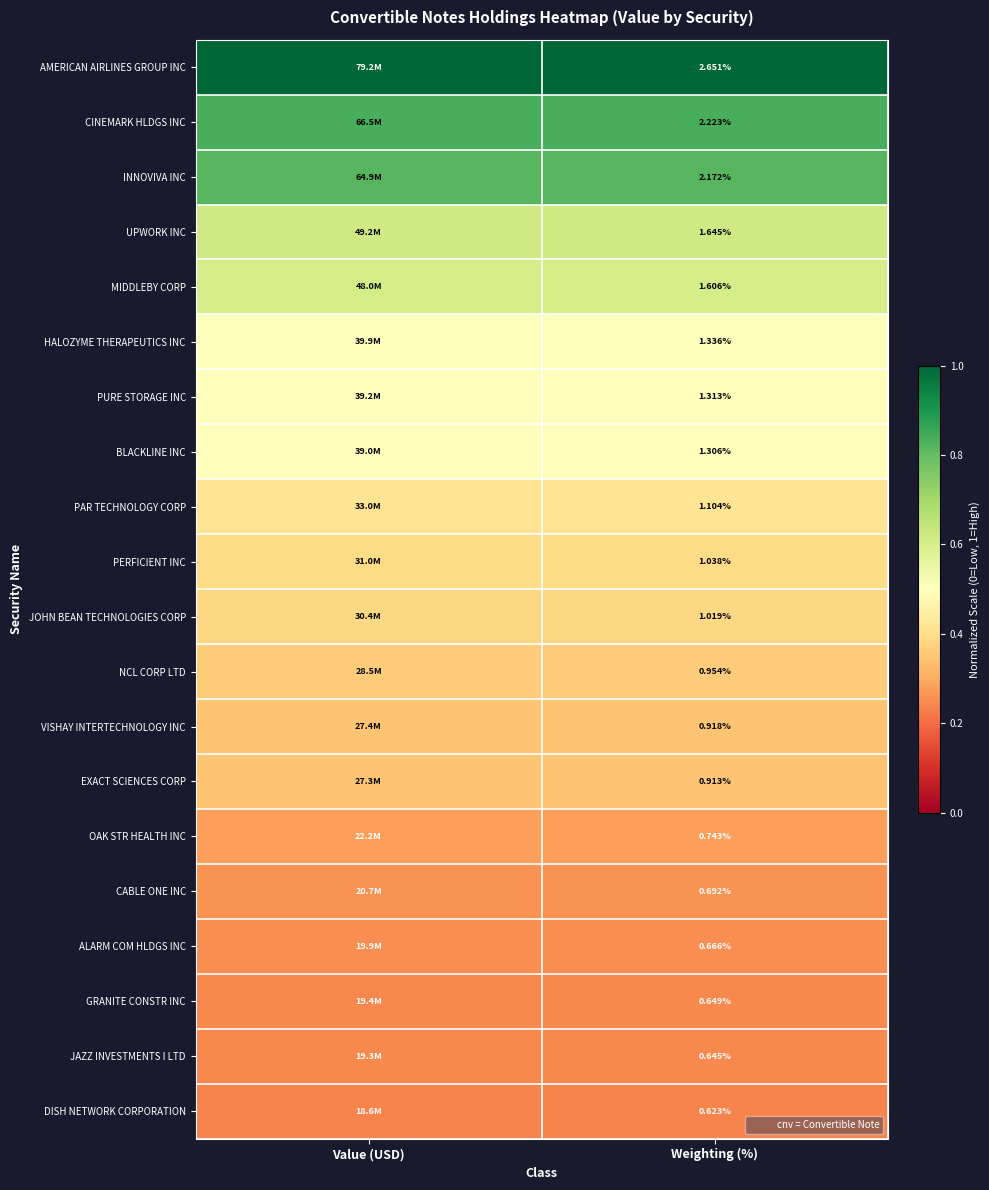

Which has a higher value, Value (USD) or Weighting (%)?

Value (USD)